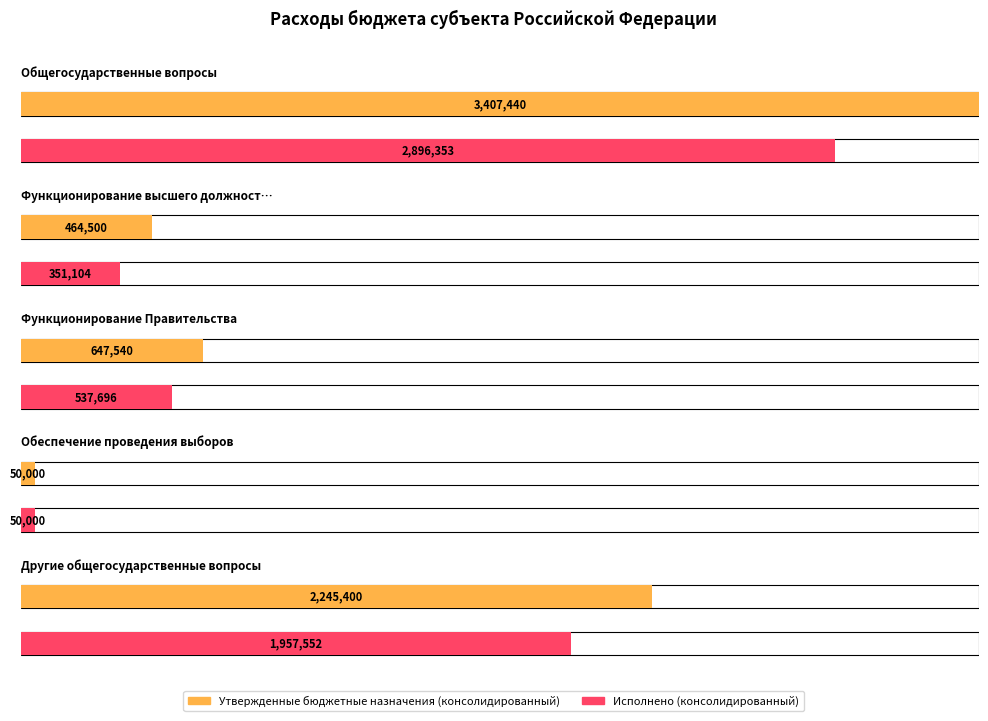

At how many categories does at least one series exceed 2561155?

1